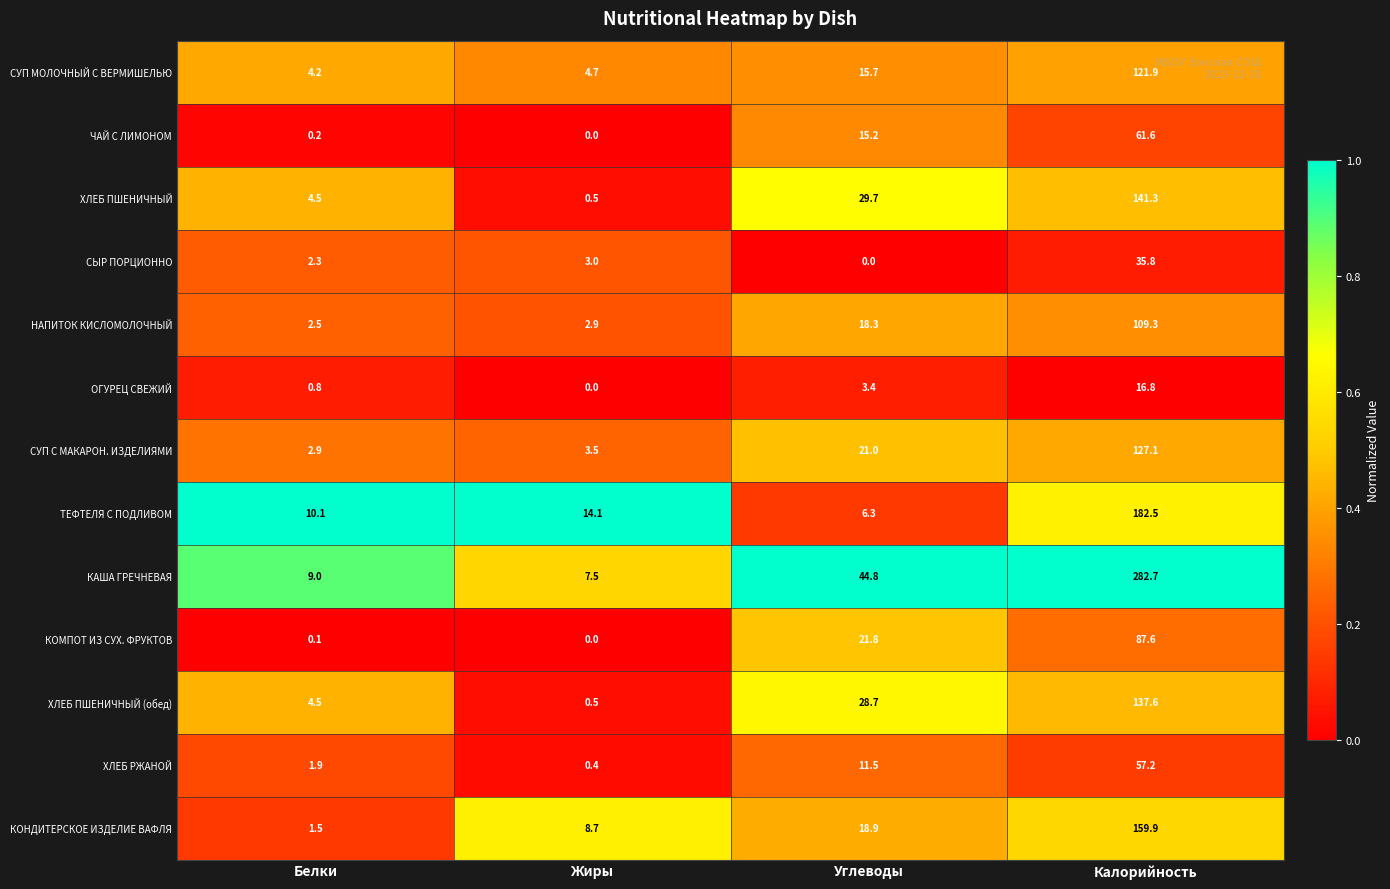

The СУП МОЛОЧНЫЙ С ВЕРМИШЕЛЬЮ series shows 4.7 at Жиры. True or false?

True